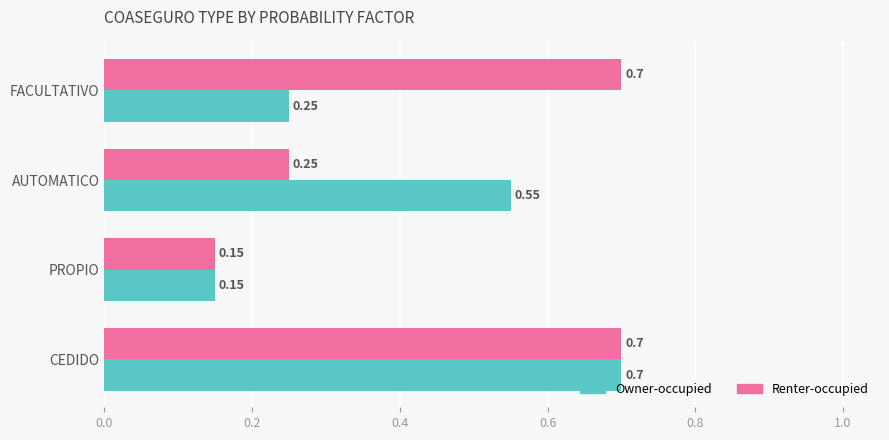

What are all the series names shown in the legend?

Owner-occupied, Renter-occupied